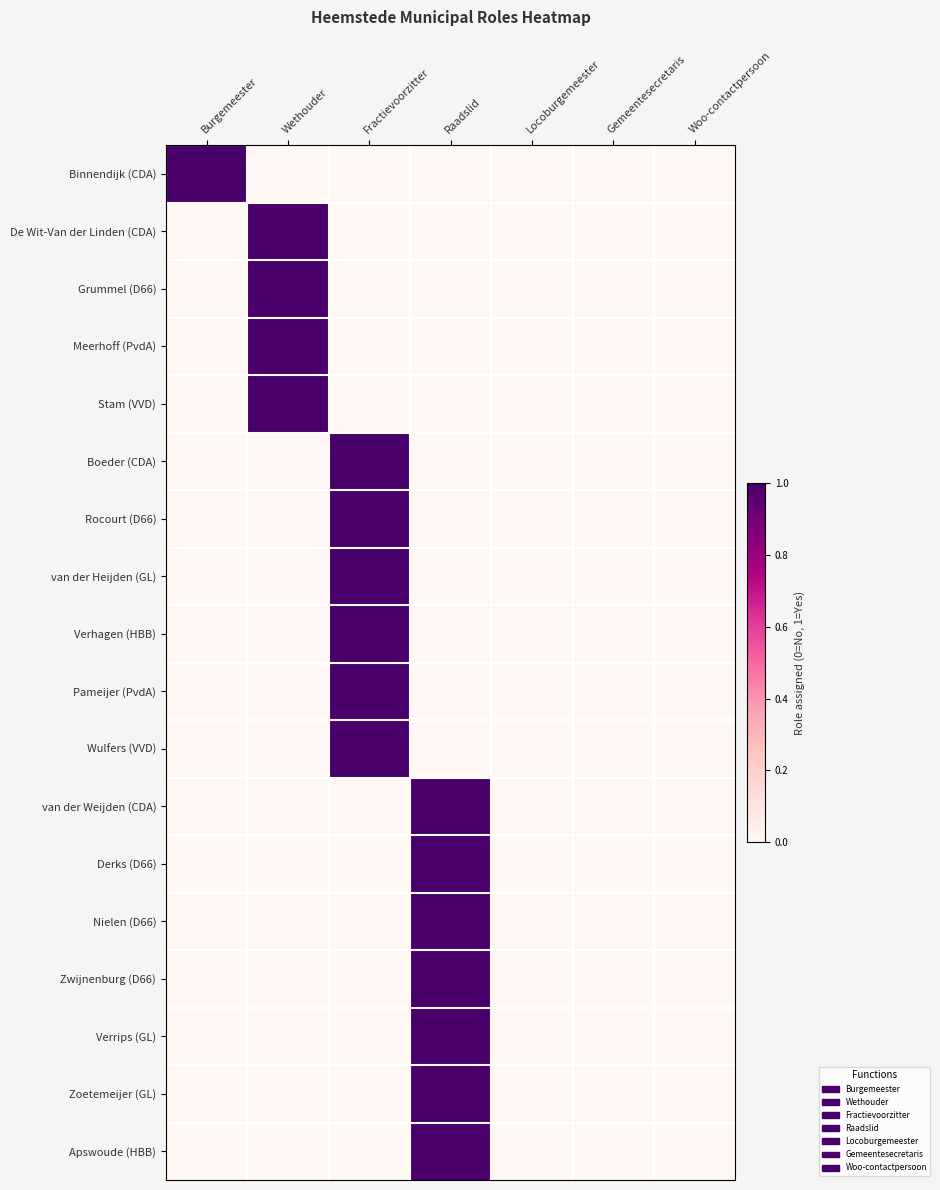

What is the greatest value displayed?

1